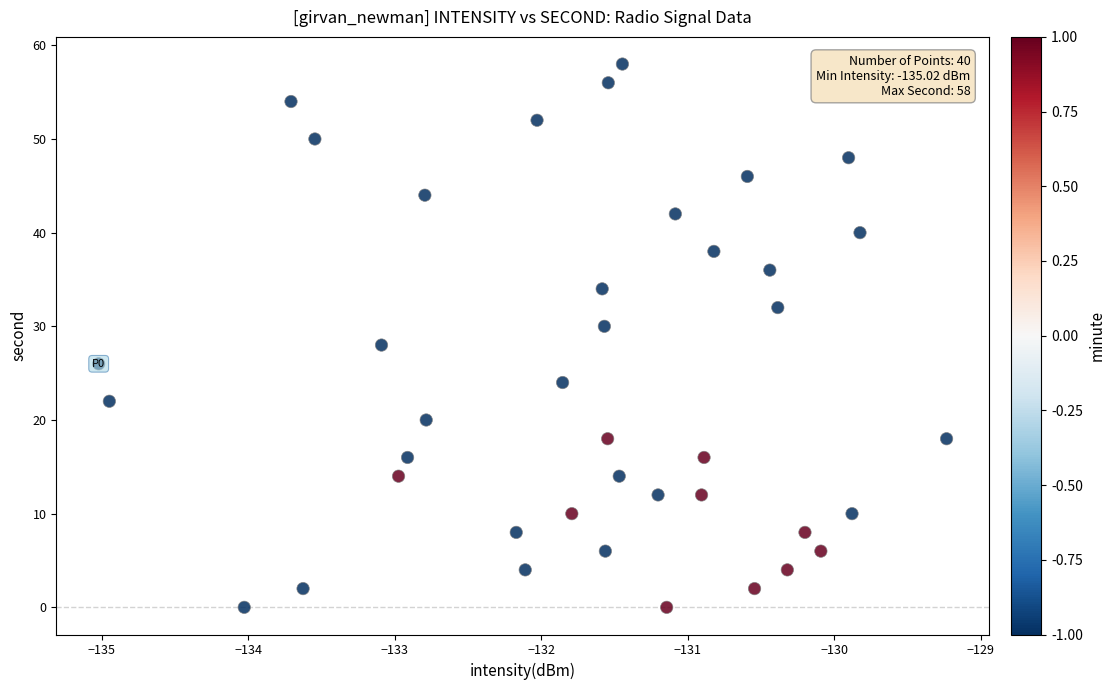

What is the range of Y values (max minus min)?

58